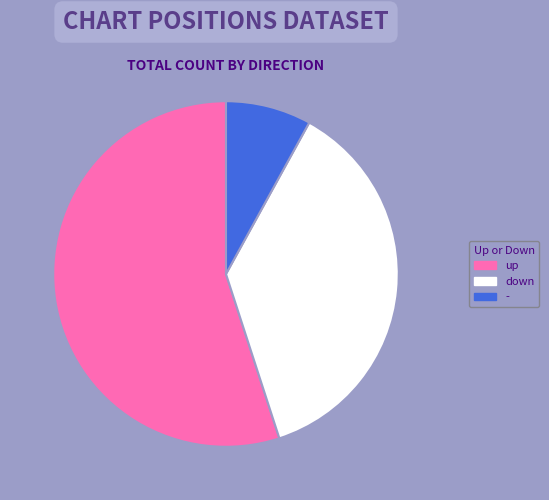

What is the ratio of the value at - to the value at down?

0.2